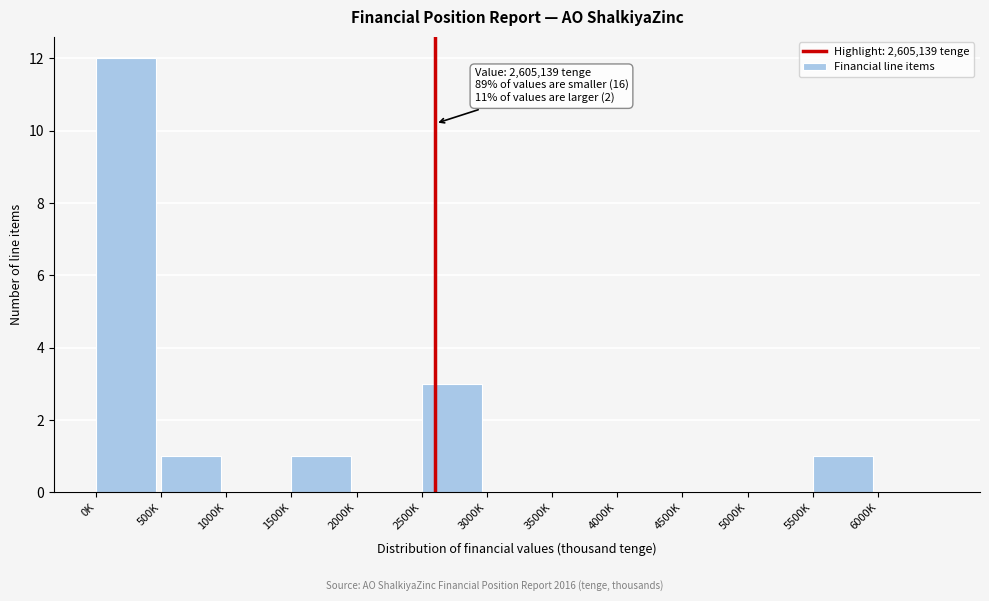

Reading right to left, extract all data points from this chart.

6000K=0	5500K=1	5000K=0	4500K=0	4000K=0	3500K=0	3000K=0	2500K=3	2000K=0	1500K=1	1000K=0	500K=1	0K=12